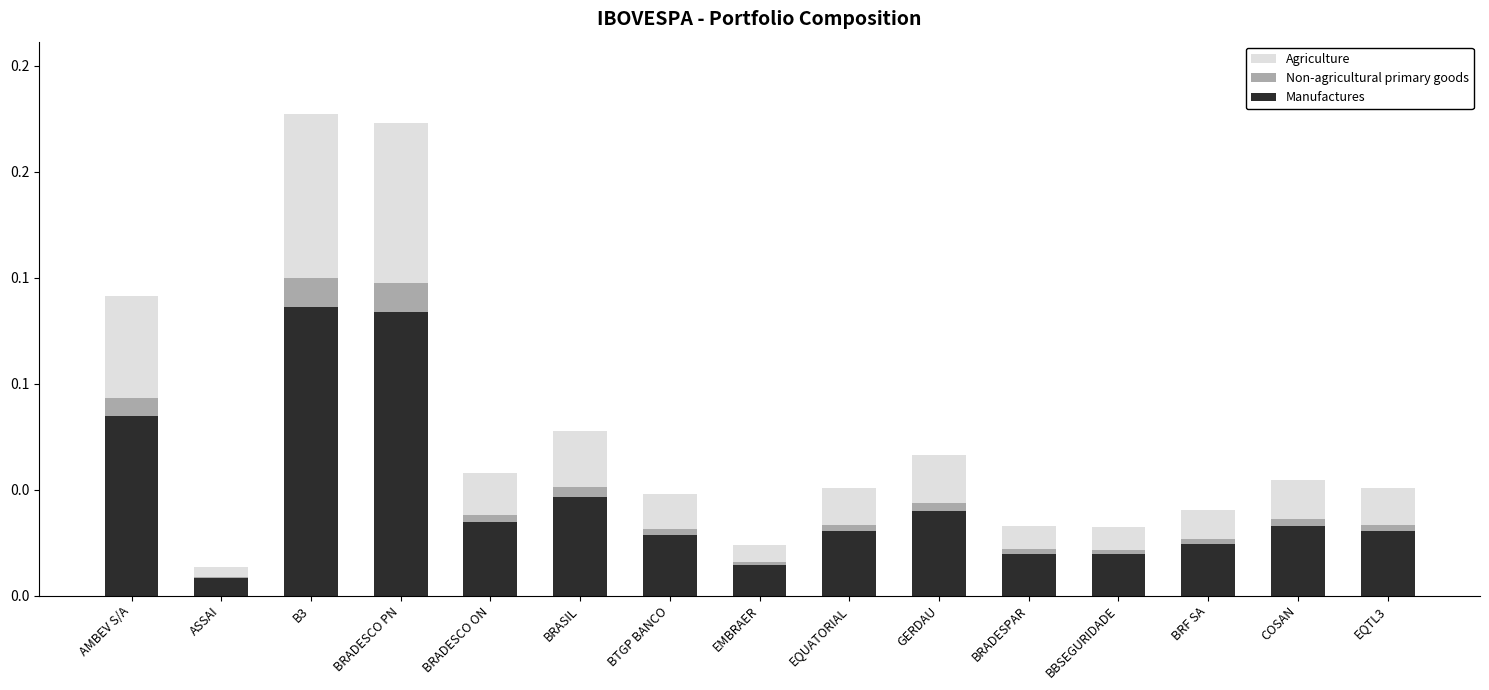

What are all the series names shown in the legend?

Agriculture, Non-agricultural primary goods, Manufactures